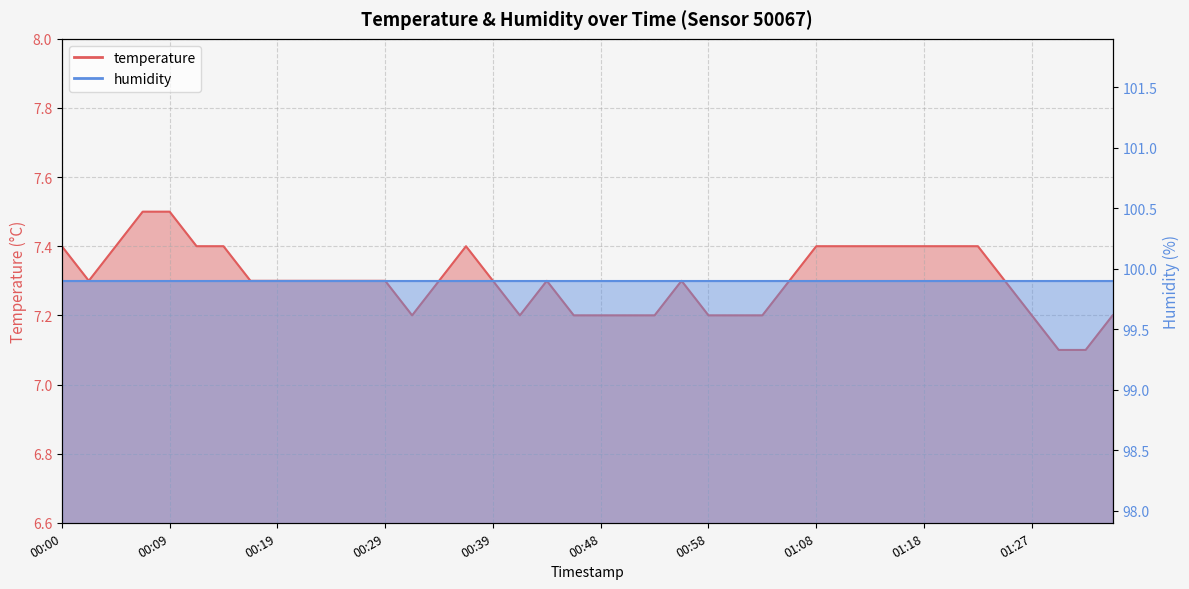

Between 2023-04-20T00:17:15 and 2023-04-20T00:48:49, which is larger?

2023-04-20T00:17:15